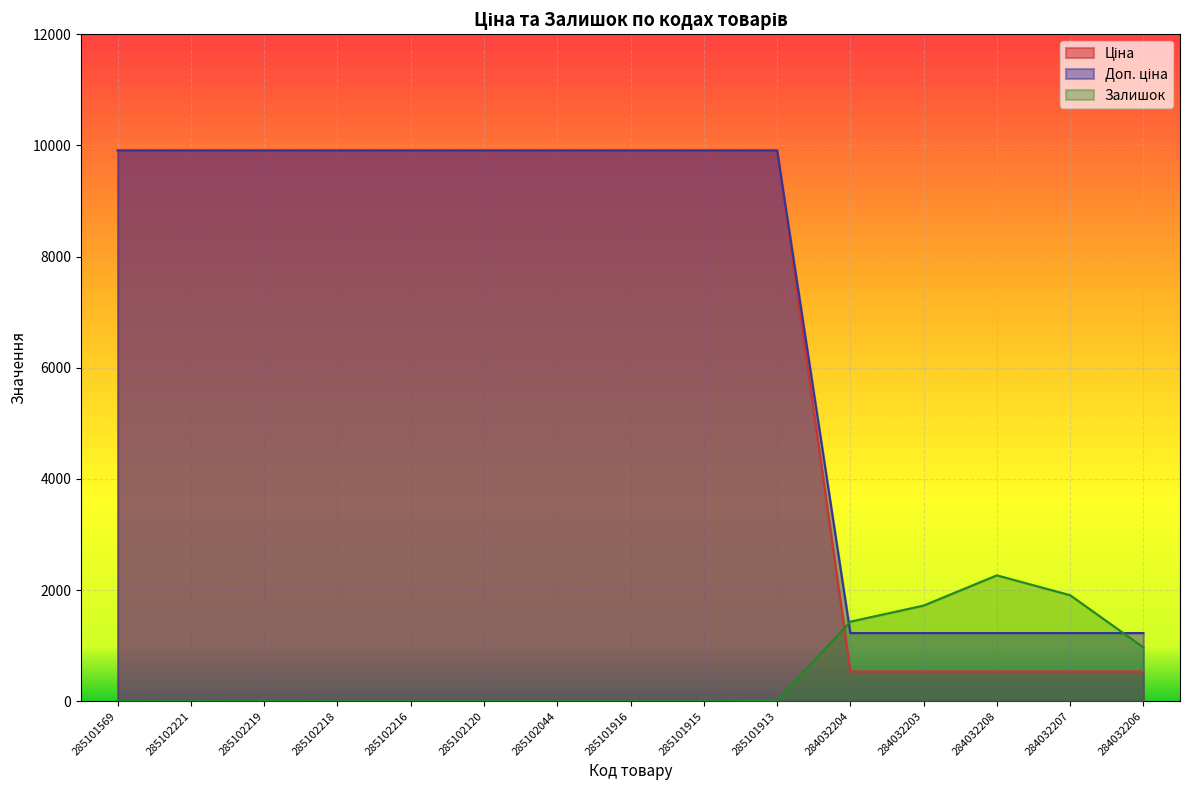

Reading left to right, list all the values displayed in this chart.

Ціна: 9908.5	9908.5	9908.5	9908.5	9908.5	9908.5	9908.5	9908.5	9908.5	9908.5	535.4	535.4	535.4	535.4	535.4
Доп. ціна: 9908.5	9908.5	9908.5	9908.5	9908.5	9908.5	9908.5	9908.5	9908.5	9908.5	1227.2	1227.2	1227.2	1227.2	1227.2
Залишок: 5.0	0.0	7.0	0.0	0.0	0.0	0.0	0.0	0.0	20.0	1432.0	1721.0	2265.0	1908.0	969.0